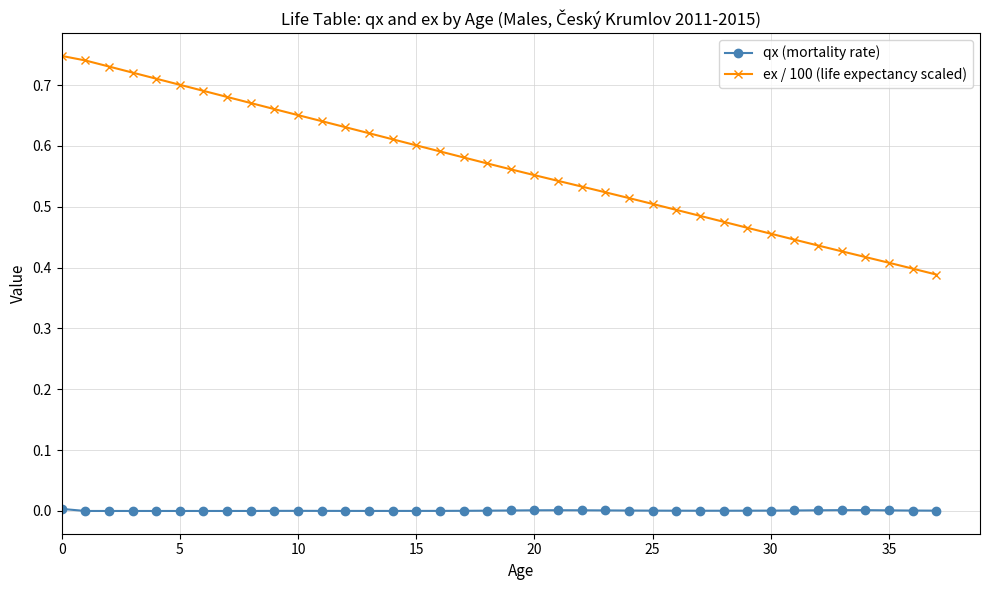

True or false: qx (mortality rate) has more than 0 points higher than both neighbors.

True